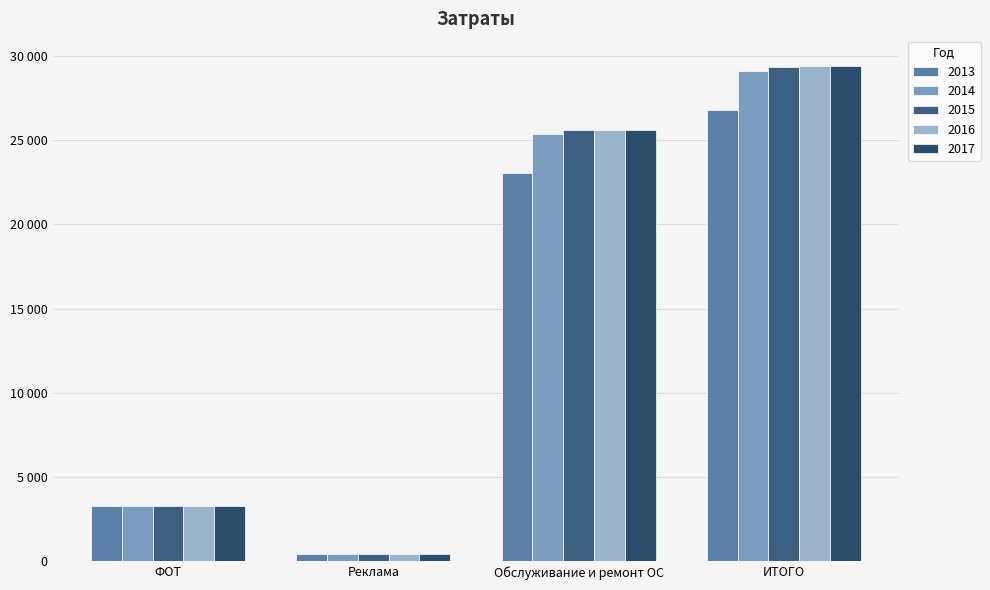

Which category has the highest value across all series?

ИТОГО